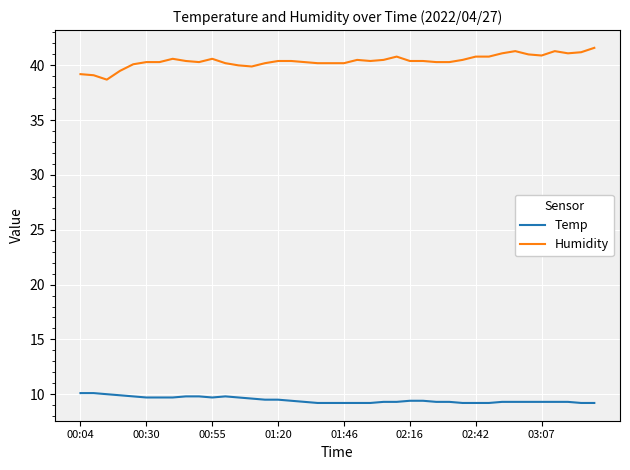

True or false: Humidity and Temp cross at least once.

False